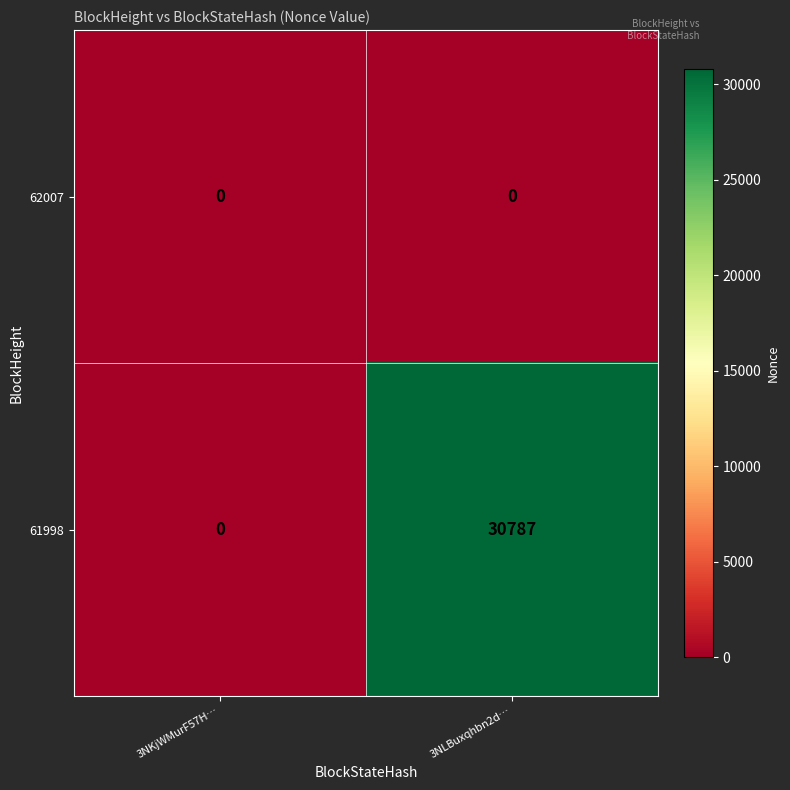

Count the number of data series in this chart.

2